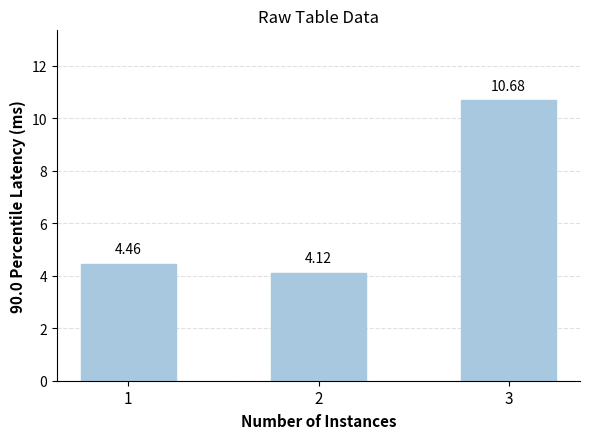

Which has a higher value, 1 or 2?

1